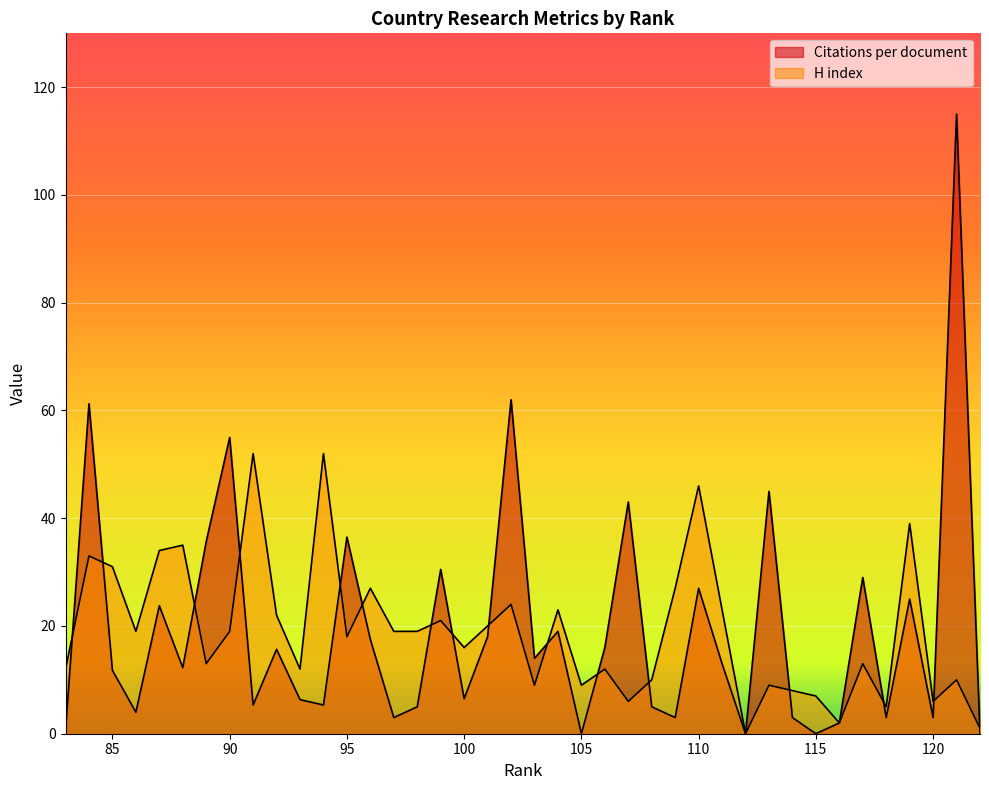

The value of Citations per document at 87 is 23.8. True or false?

True